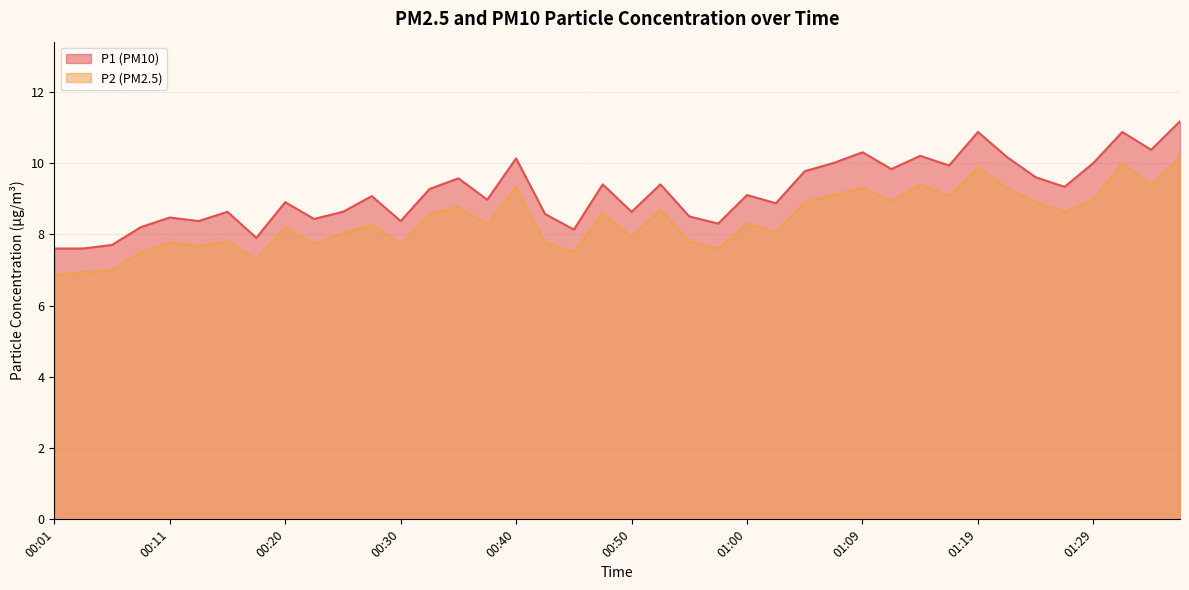

True or false: P2 has more than 0 points higher than both neighbors.

True